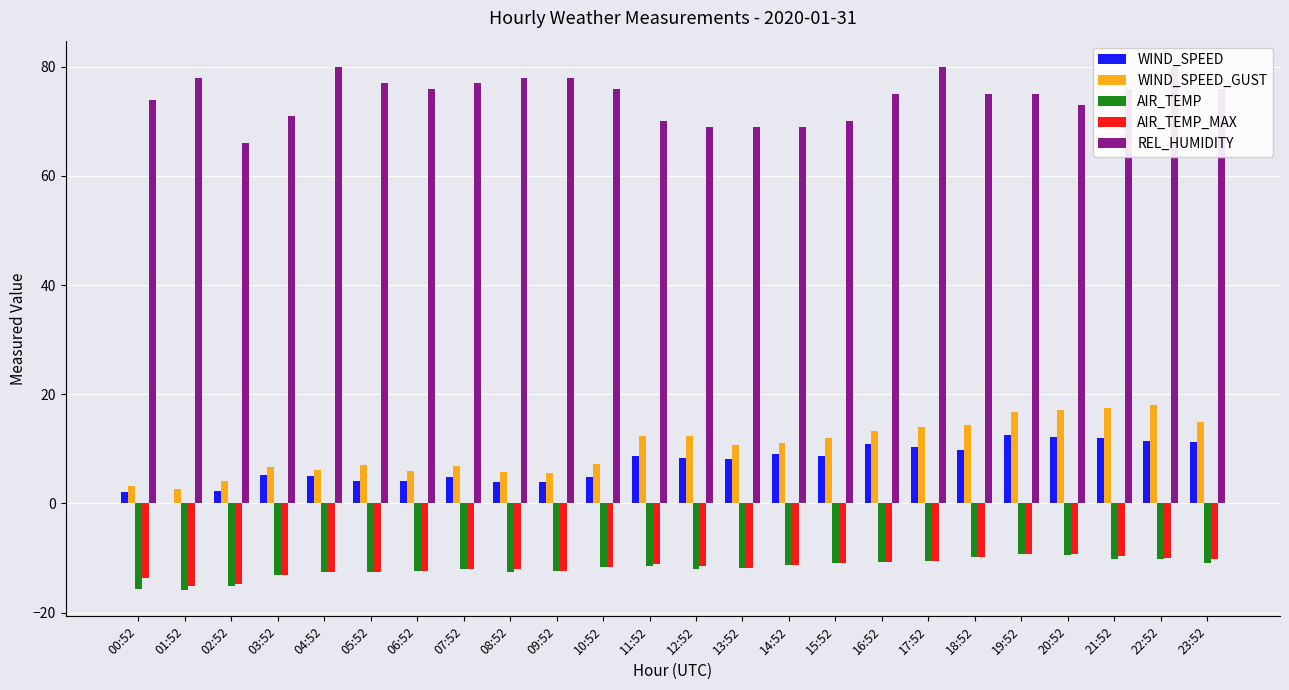

At which label is REL_HUMIDITY closest to 73?

20:52